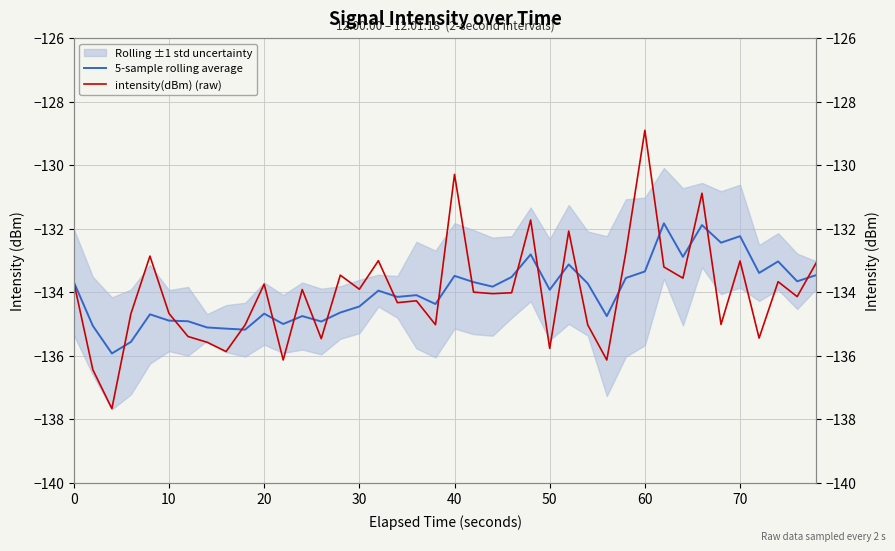

How many values in the intensity(dBm) (raw) series are below -134?

21